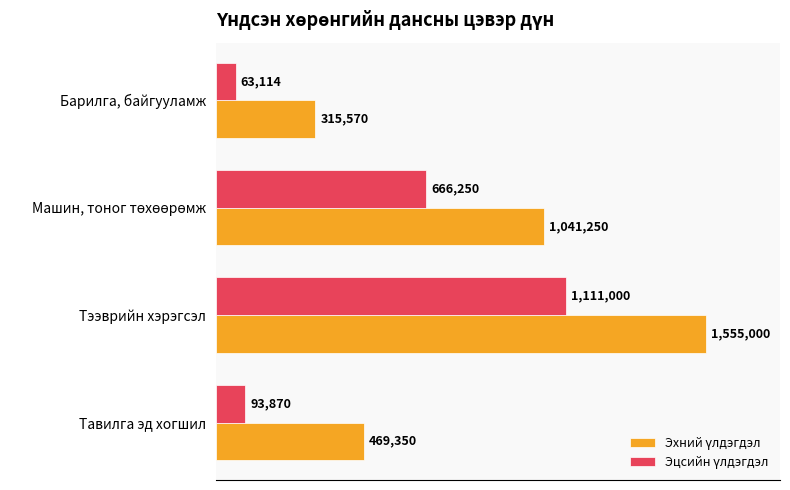

How many groups of bars are there?

4